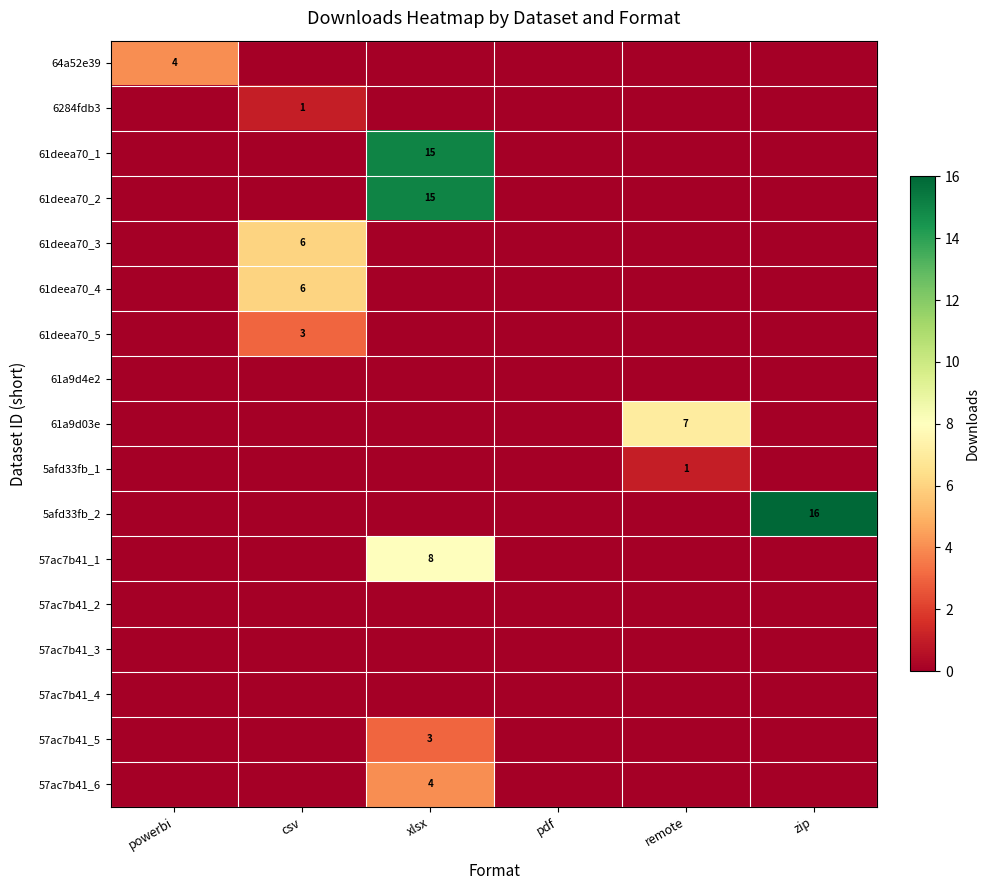

What is the spread (max minus min) of values at xlsx?

15